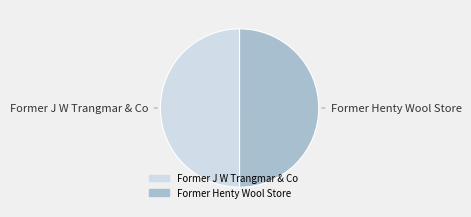

What is the ratio of the value at Former Henty Wool Store to the value at Former J W Trangmar & Co?

1.0